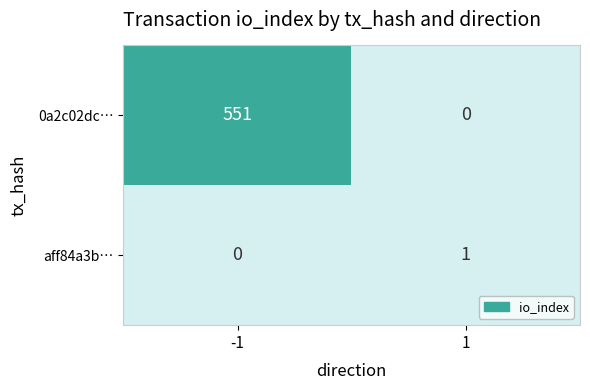

The value of 0a2c02dc… at 1 is 0. True or false?

True